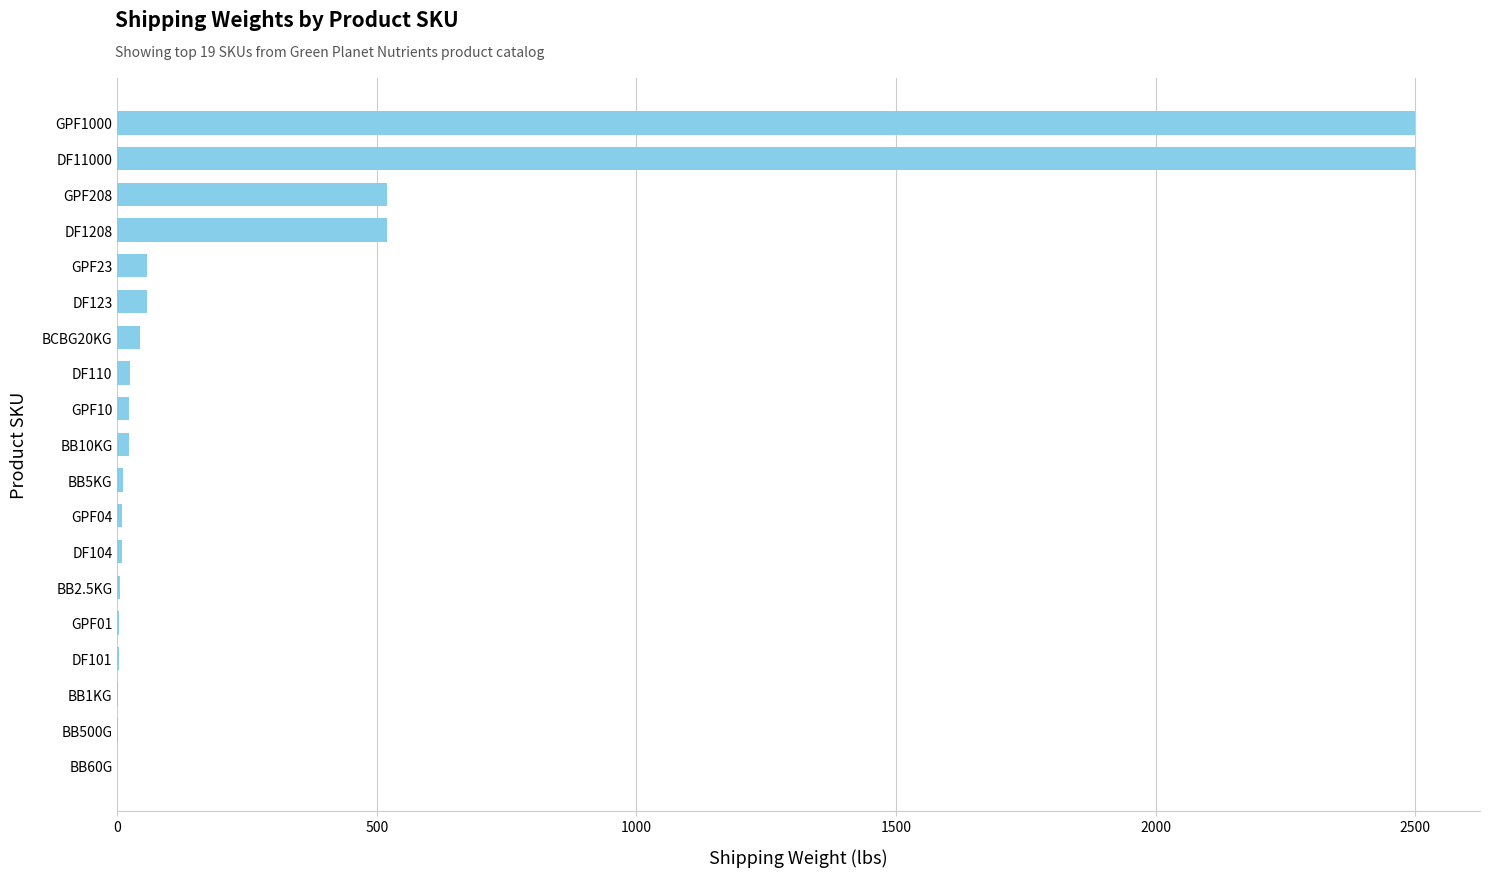

What is the maximum value shown in the chart?

2500.0